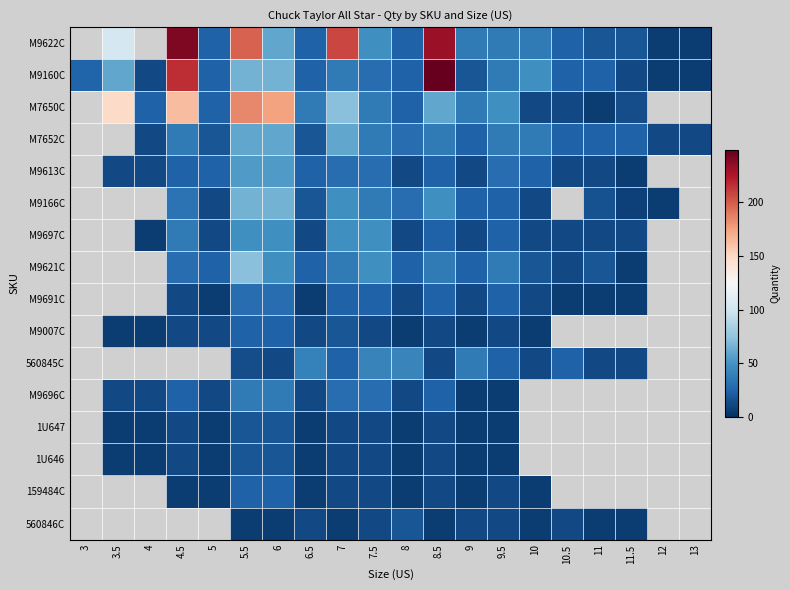

Rank the series at 8.5 from lowest to highest value.

560846C, M9007C, 560845C, 1U647, 1U646, 159484C, M9613C, M9697C, M9691C, M9696C, M7652C, M9621C, M9166C, M7650C, M9622C, M9160C